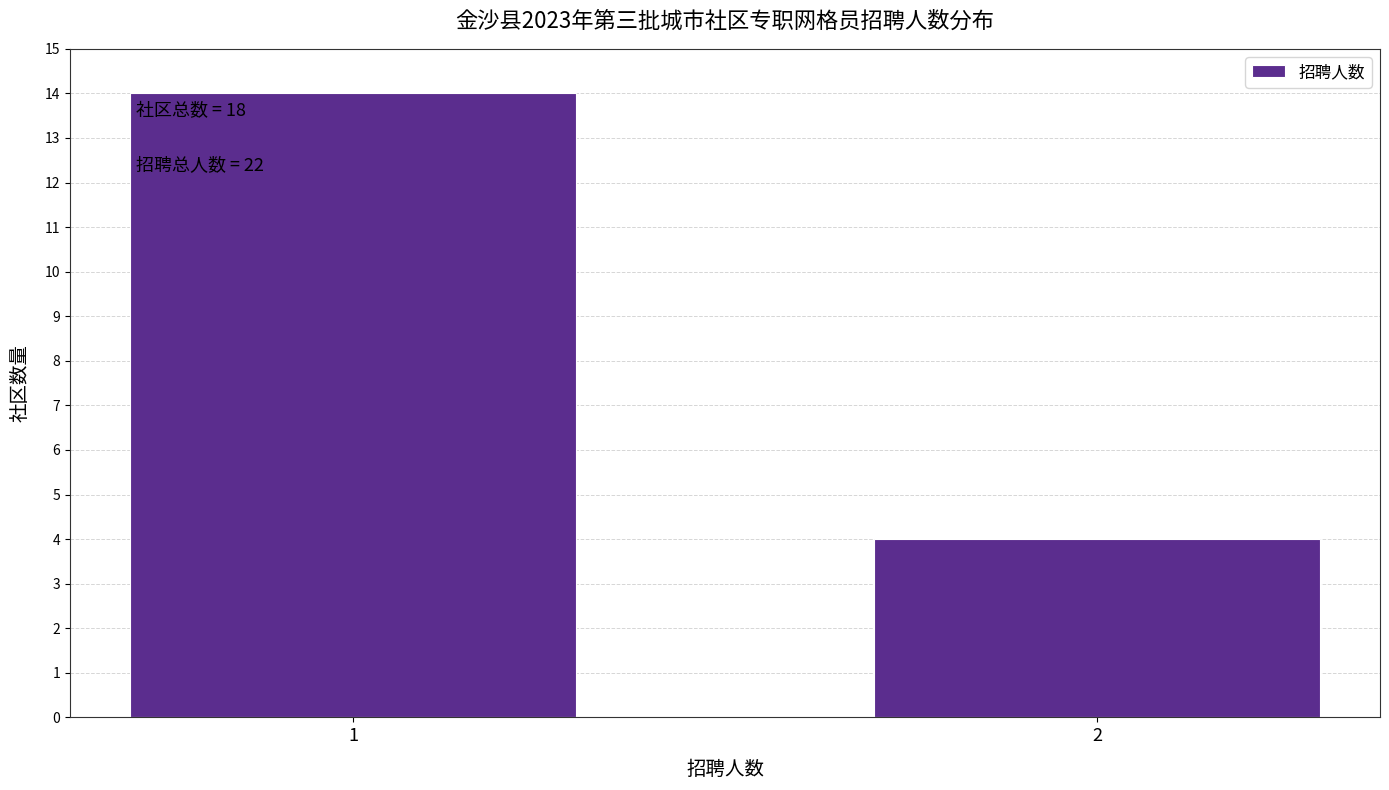

Reading left to right, extract all data points from this chart.

1=14	2=4